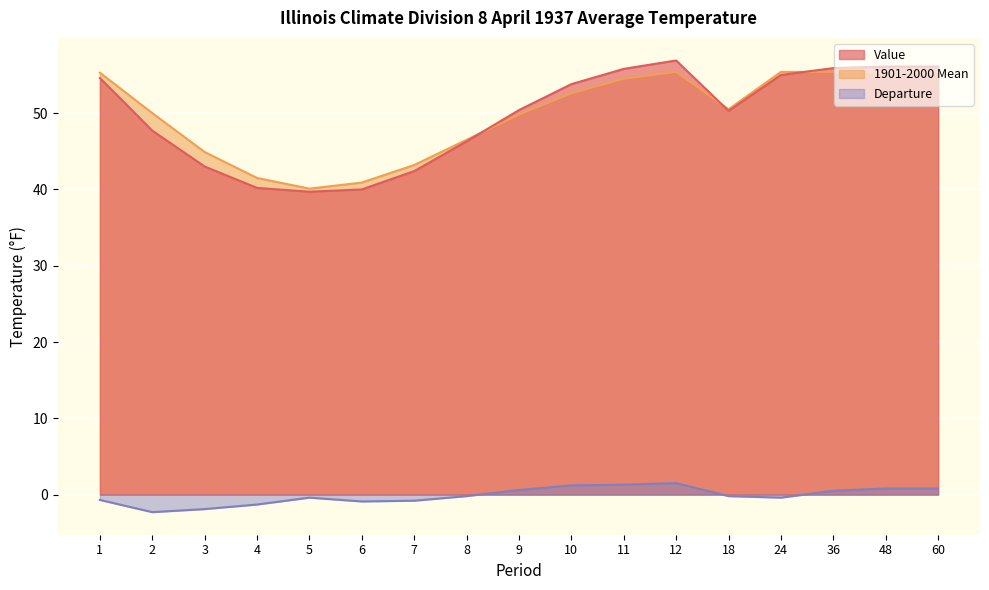

What is the difference between the maximum and minimum values in the 1901-2000 Mean series?

15.3